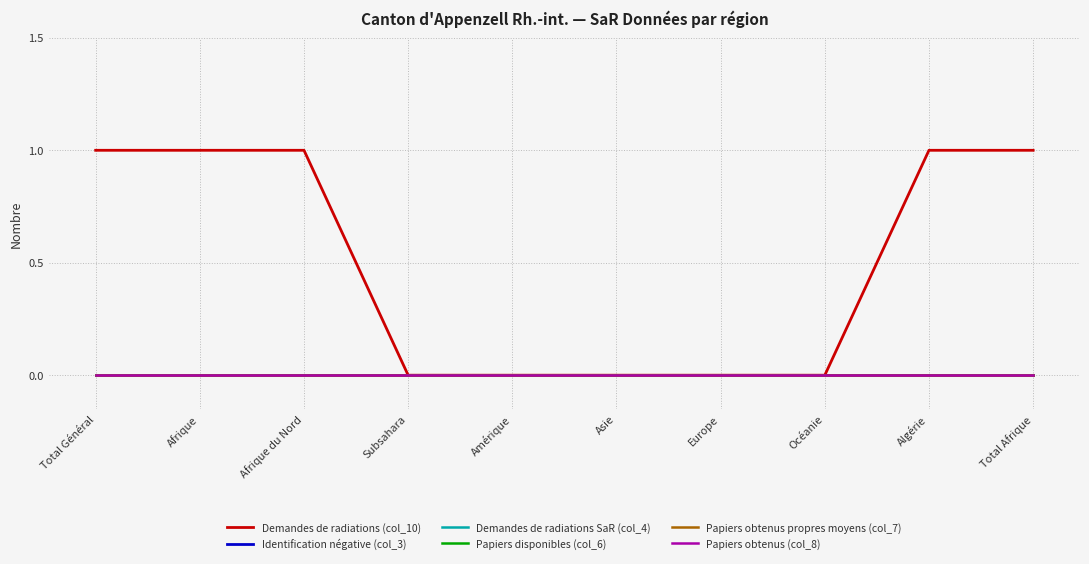

True or false: Papiers disponibles (col_6) and Papiers obtenus (col_8) intersect in this chart.

False